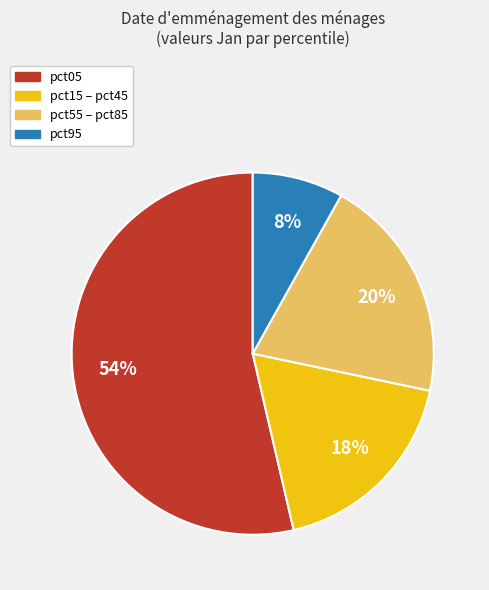

Is there a majority slice in this chart?

Yes